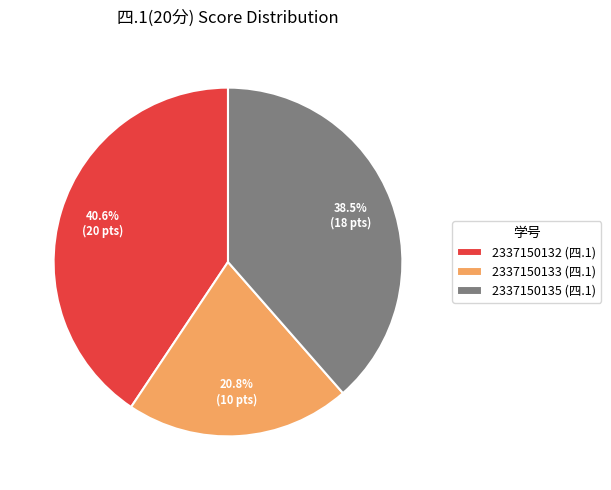

Count the number of slices in the pie.

3